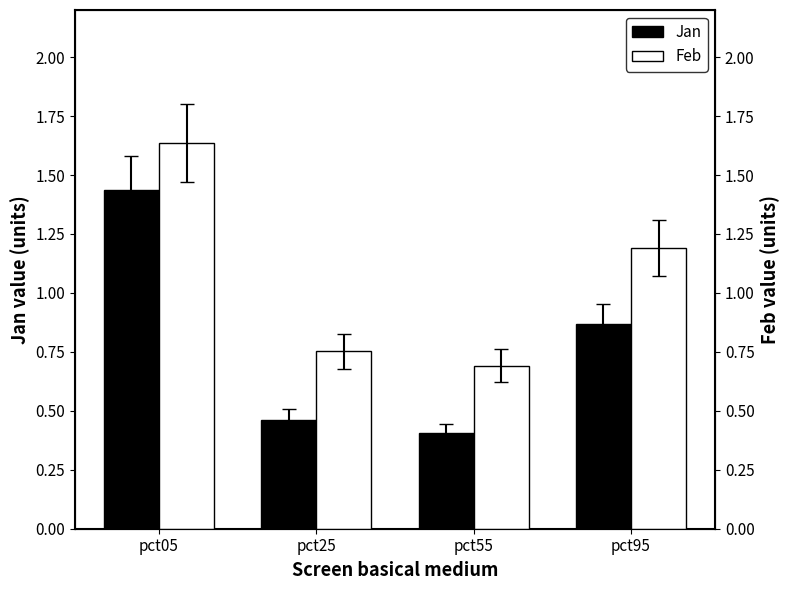

The Feb series shows 0.8 at pct25. True or false?

True